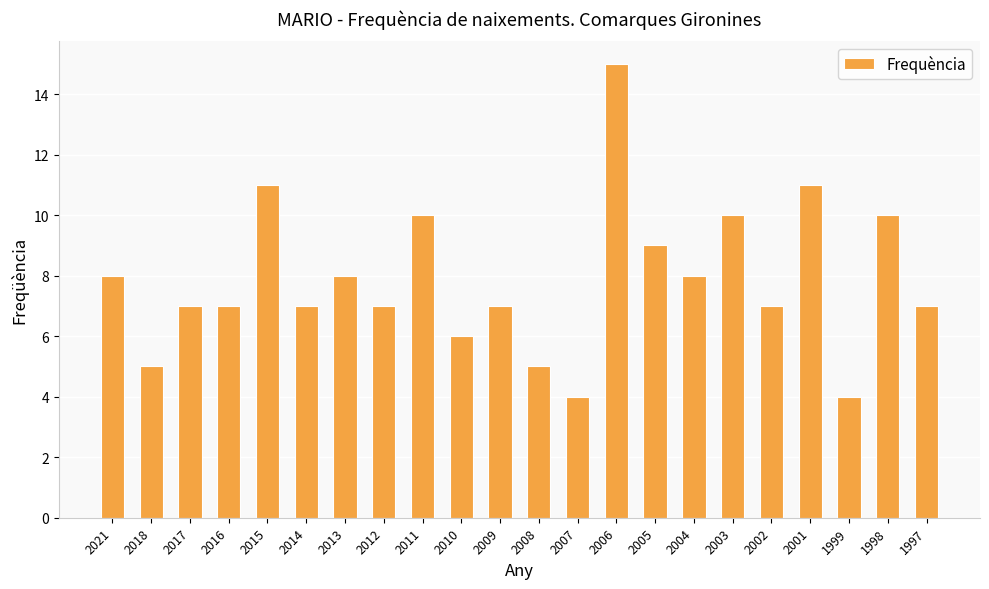

Count the number of data series in this chart.

1